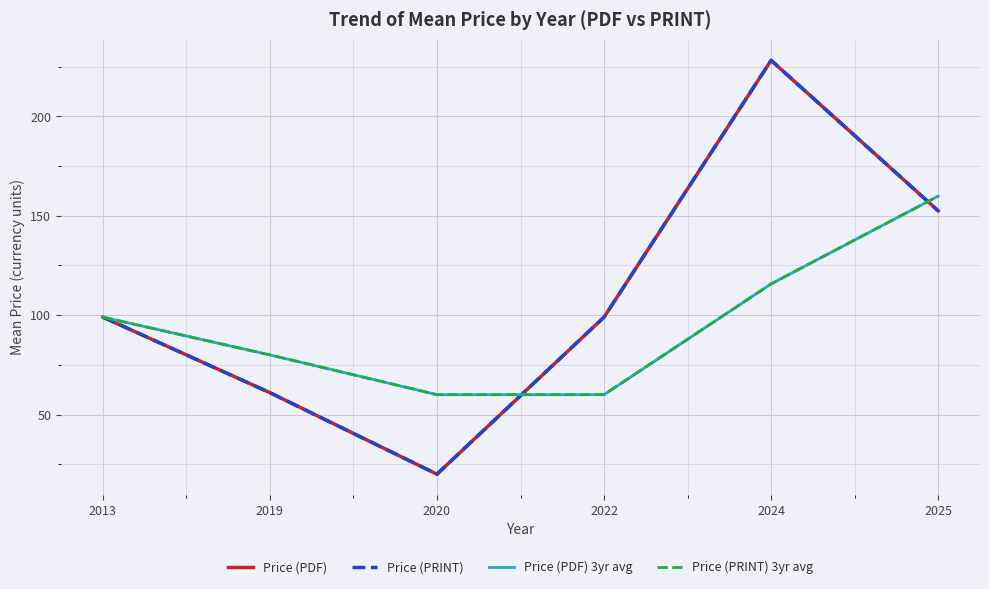

Between 2020 and 2022, which series saw the biggest shift?

Price (PDF)